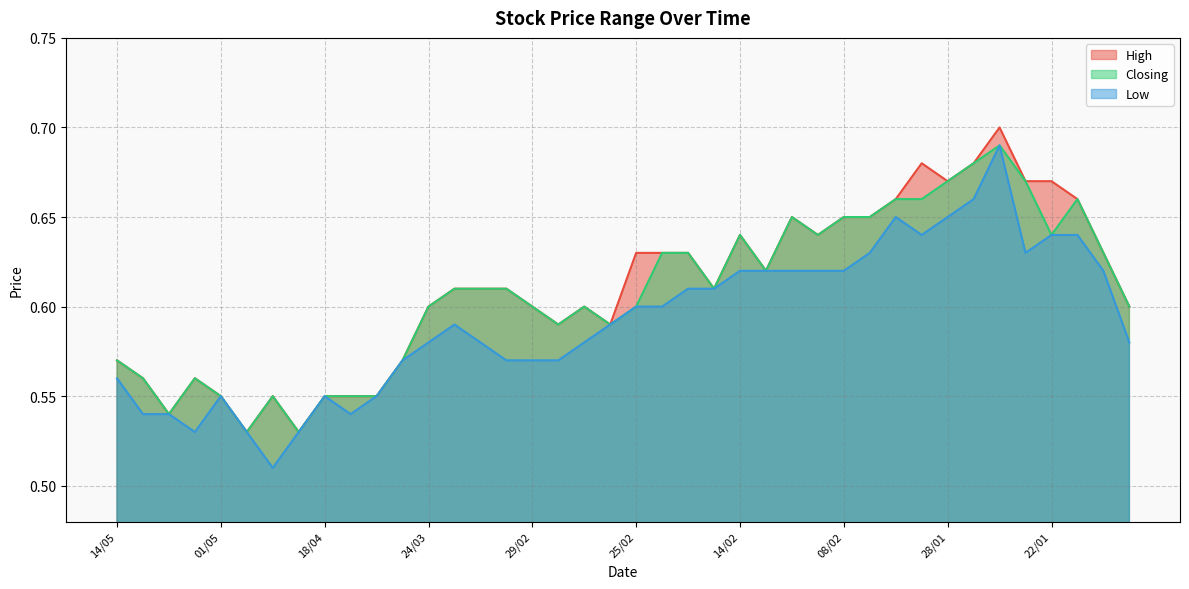

True or false: High and Closing intersect in this chart.

False